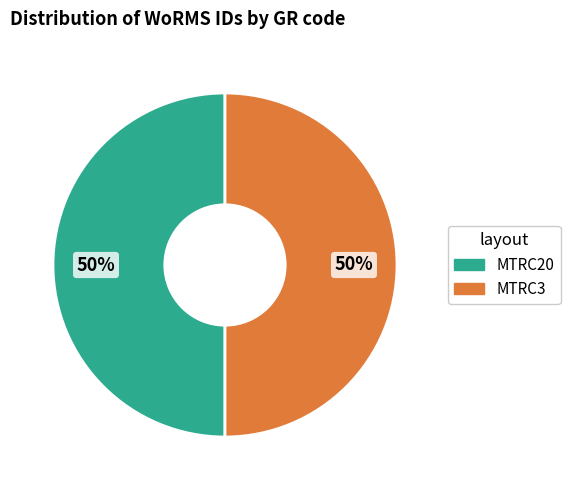

To the nearest percent, what percentage of the pie is MTRC20?

50%